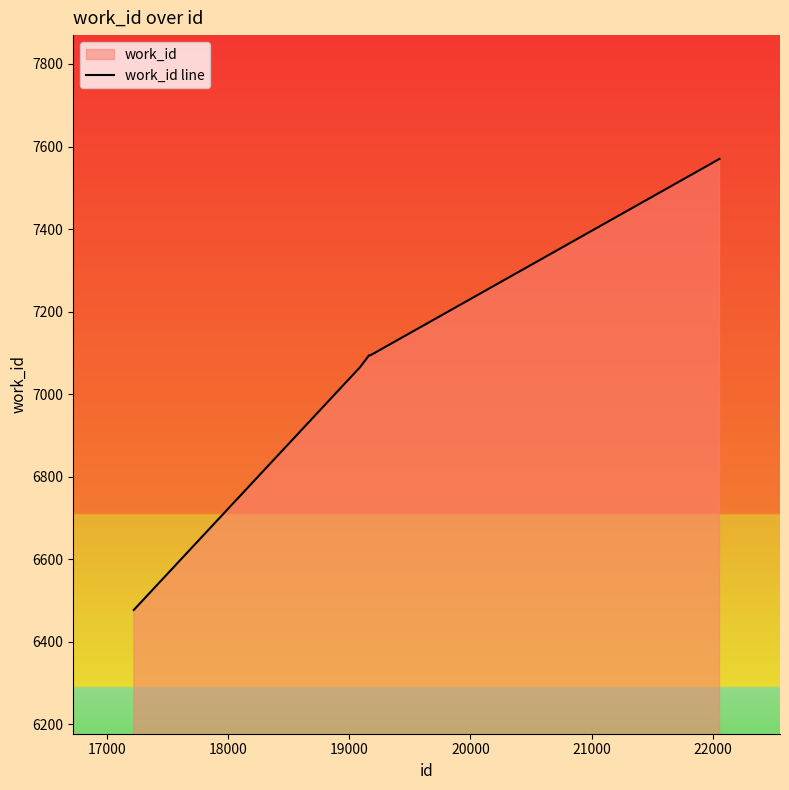

How many lines are shown in the chart?

1